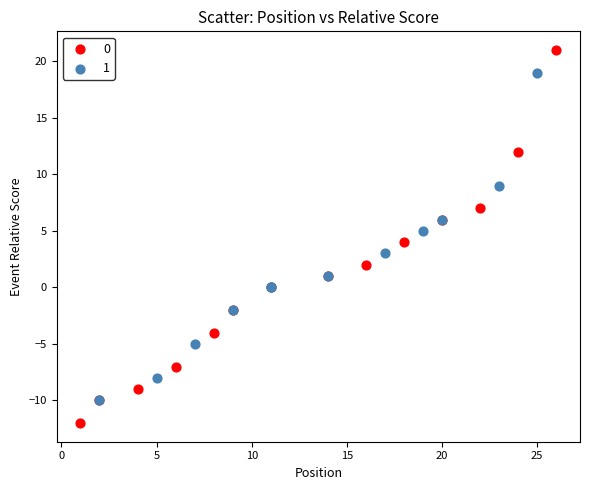

What are all the series names shown in the legend?

0, 1